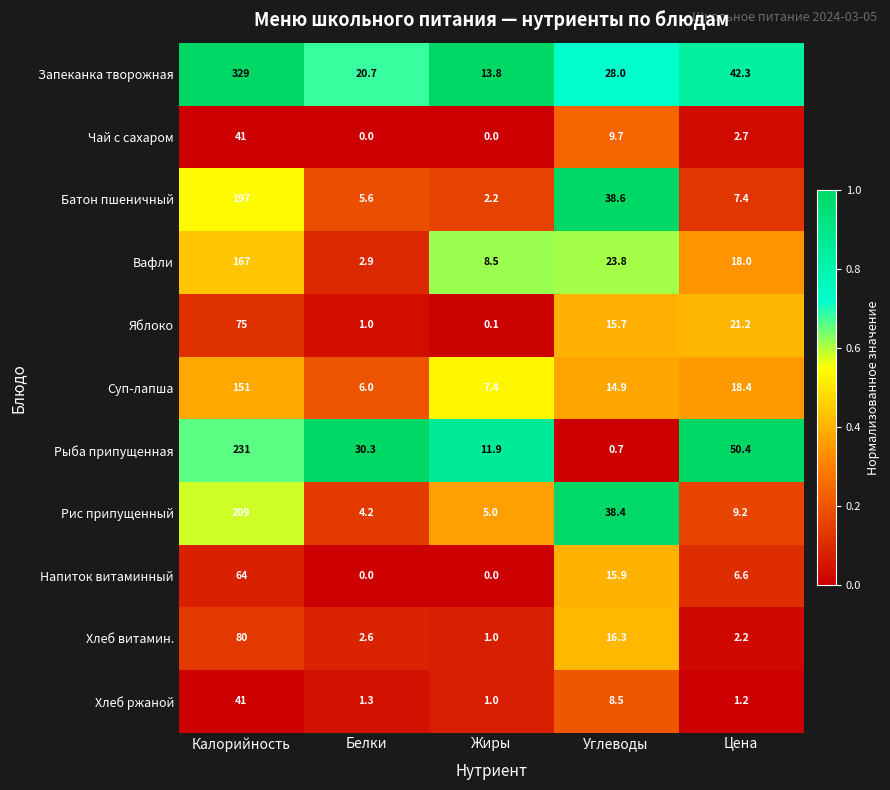

Which series has the widest spread of values?

Запеканка творожная